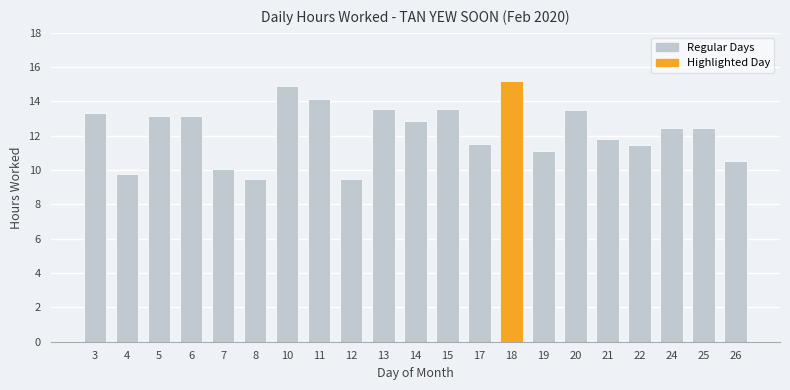

How many distinct data groups are displayed?

1